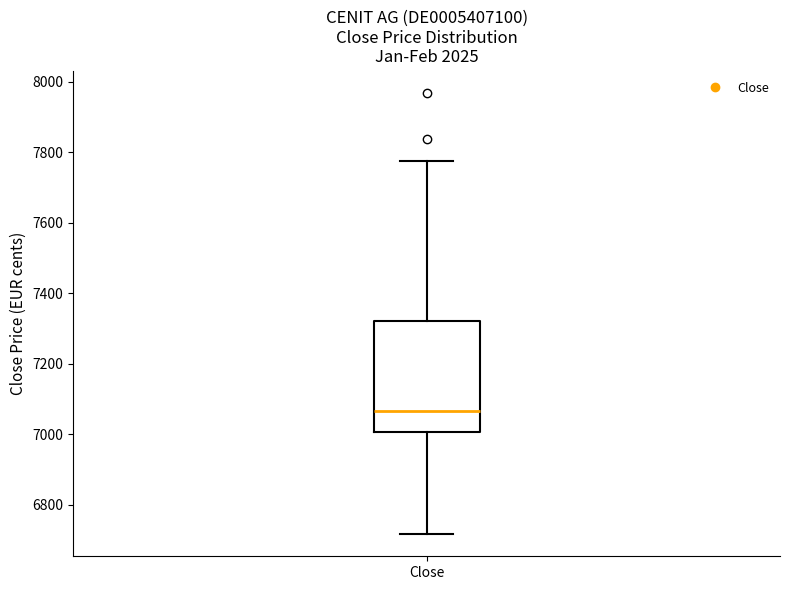

Transcribe this box plot: give where the median line is, the range the box spans, and where the two whiskers end, as read against the y-axis. The values are not printed on the chart, so give them approximately, as read against the axis.

median 7060, box 7000 to 7320, whiskers 6720 to 7780